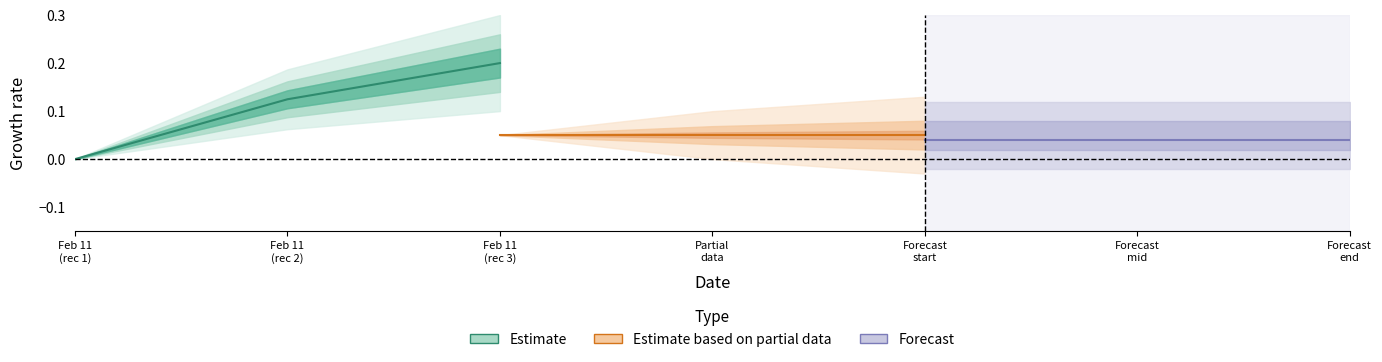

Rank the series by their maximum value, from highest to lowest.

Estimate, Estimate based on partial data, Forecast